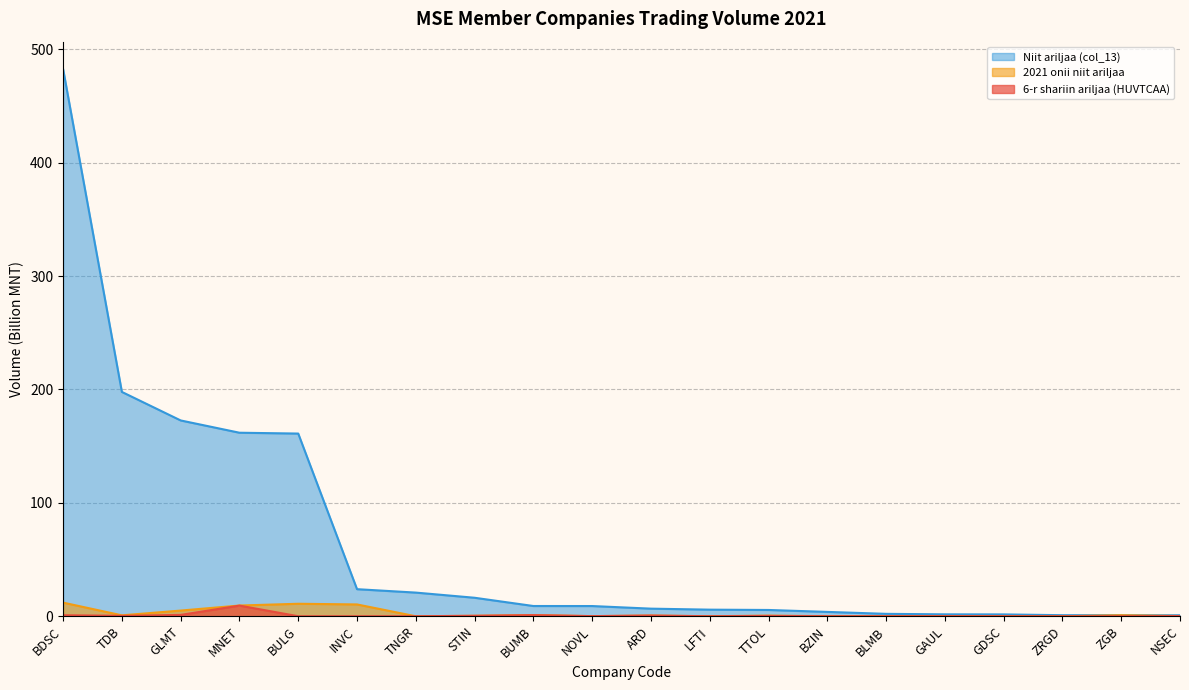

What is the sum of the 2021 onii niit ariljaa values at TTOL and BZIN?

0.6